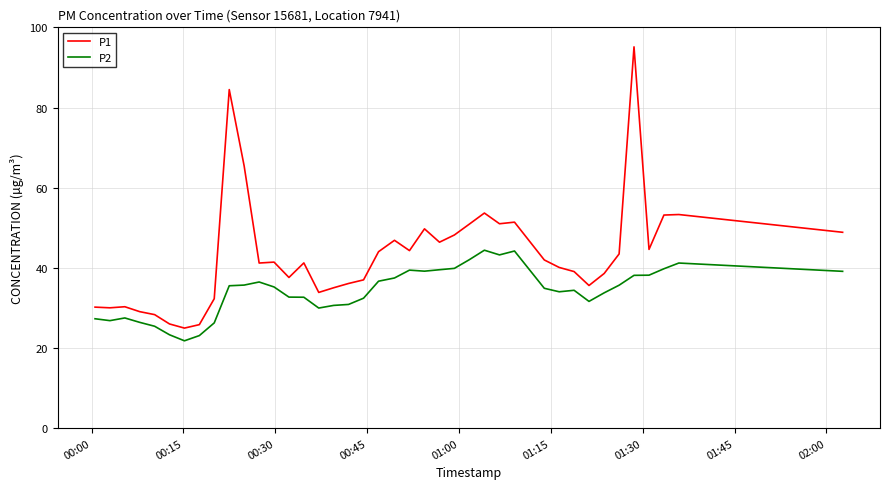

Which series has the largest range (max minus min)?

P1